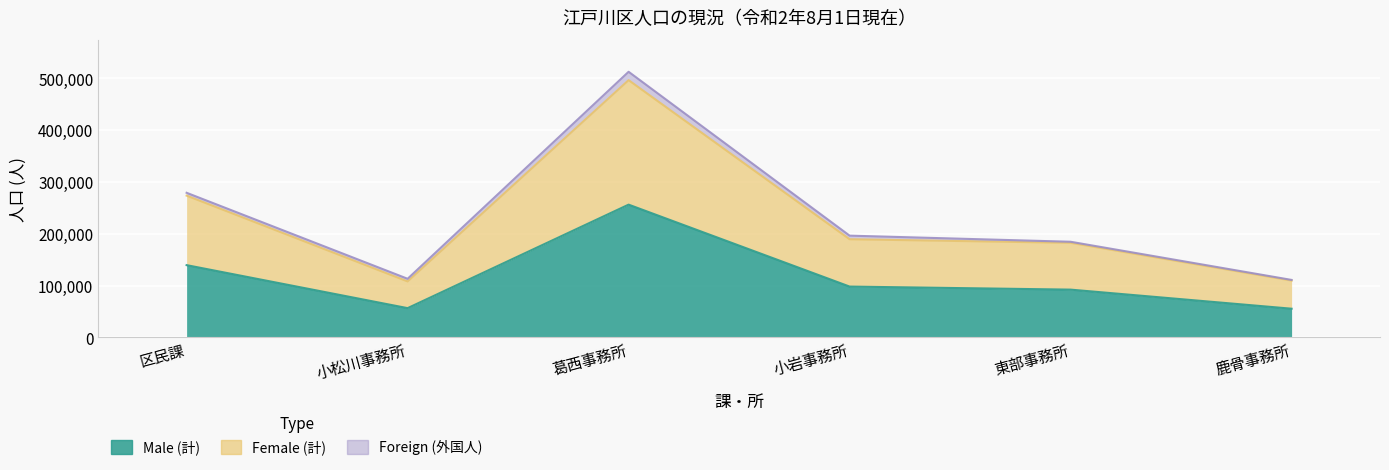

True or false: Male (計) and Female (計) cross at least once.

False